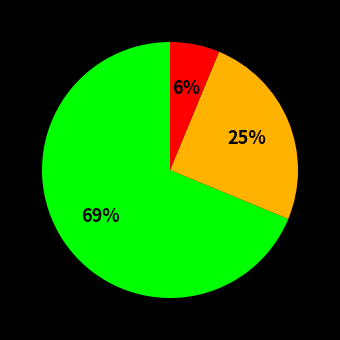

Is there any slice that represents more than half of the pie?

Yes